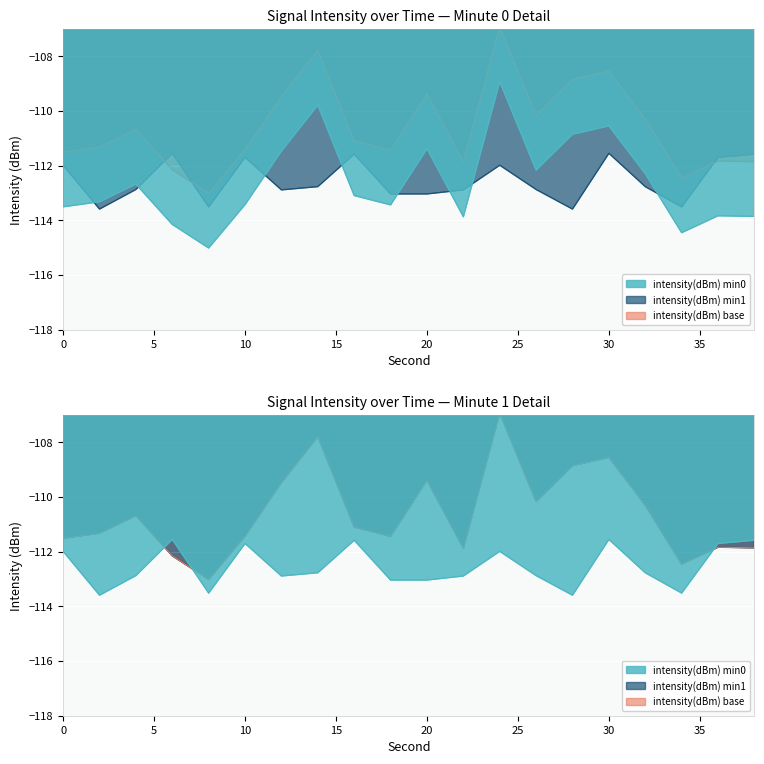

How many data points in intensity_mean are above -110?

7